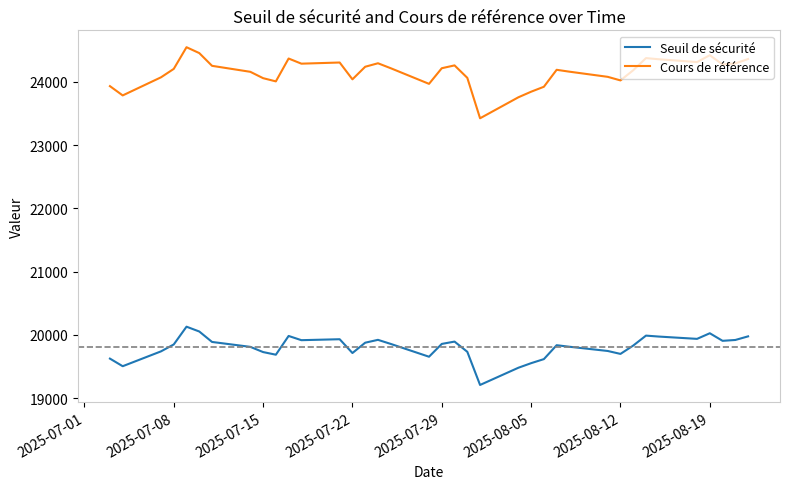

What is the average value of the Cours de référence series?

24156.3